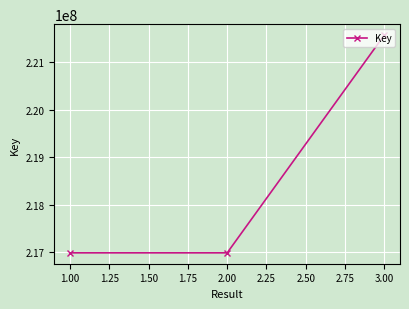

What is the value of the 3rd point from the left?

221567543